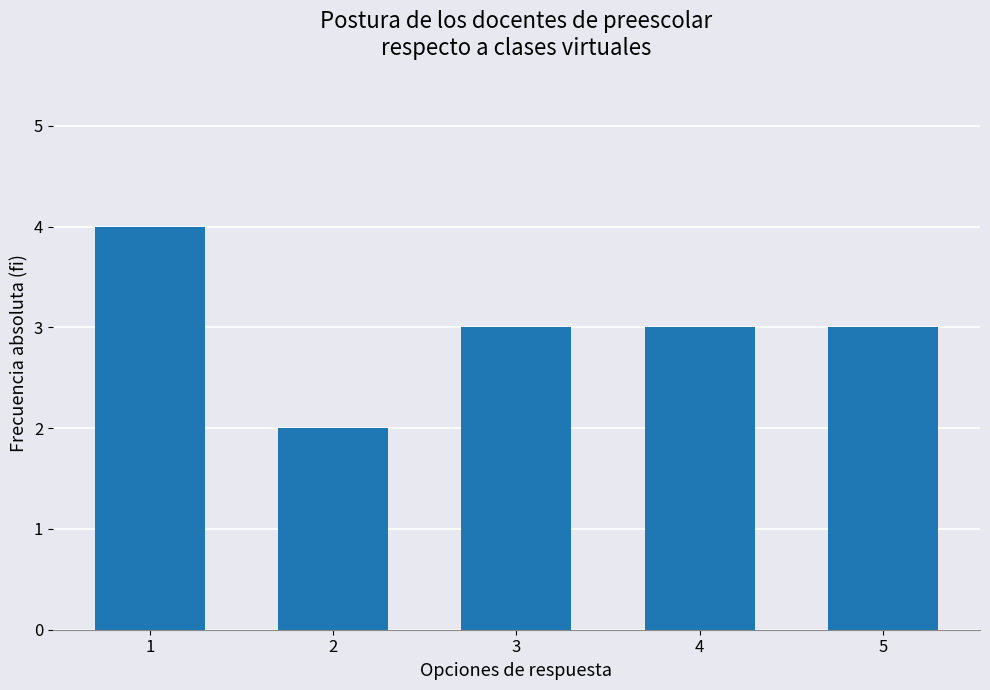

At which category does the chart reach its peak across all series?

1